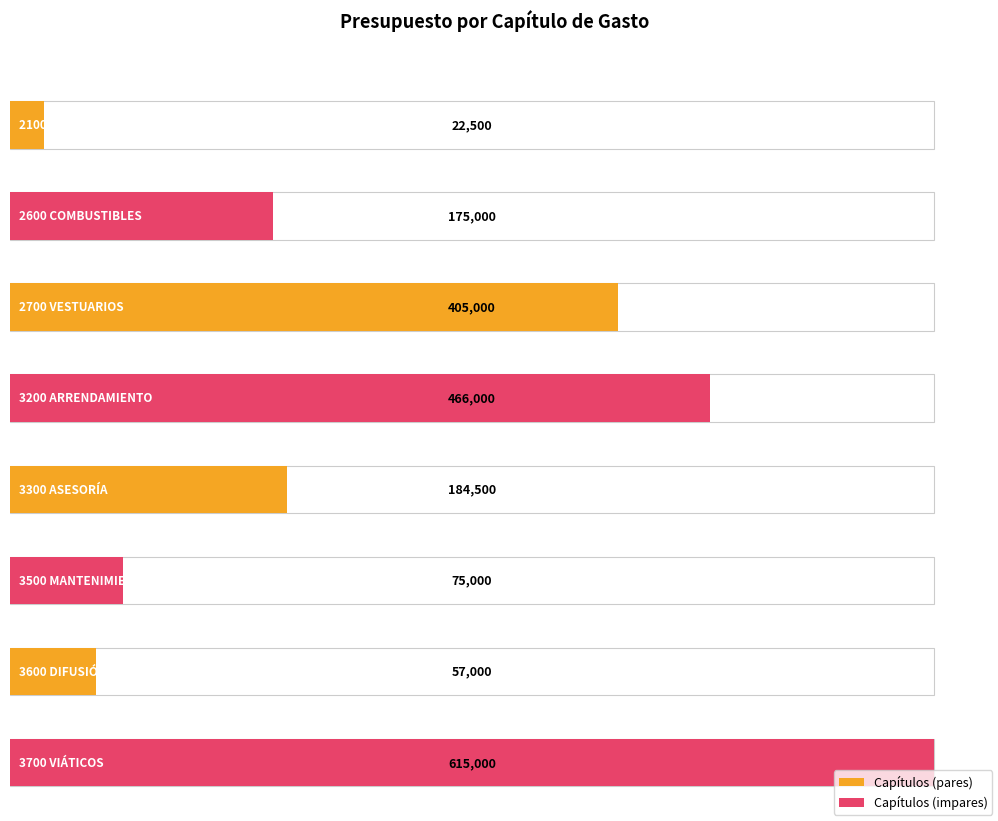

Approximately how many times larger is the value at 3200 ARRENDAMIENTO compared to 3500 MANTENIMIENTO?

6.2